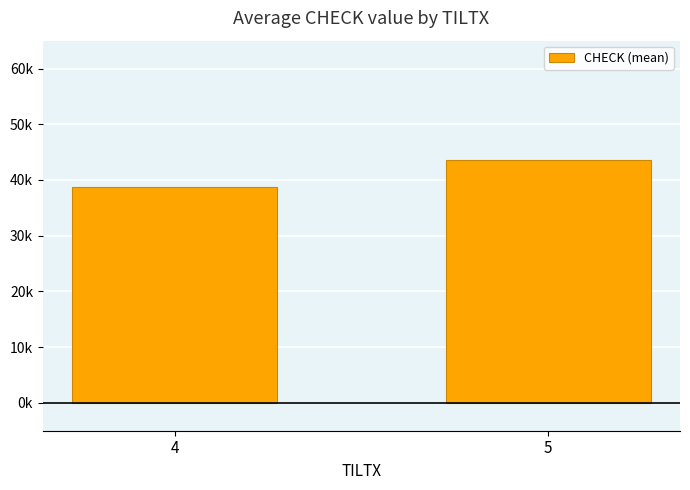

What is the ratio of the value at 5 to the value at 4?

1.1